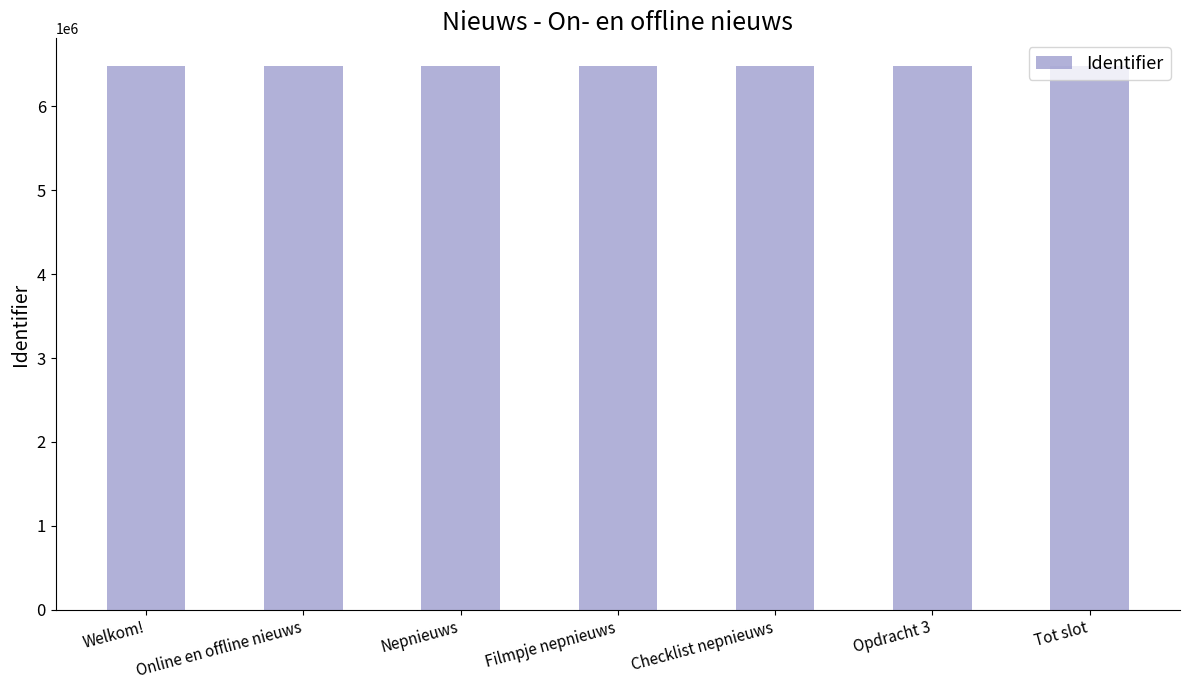

What is the change in value from Filmpje nepnieuws to Tot slot?

+30